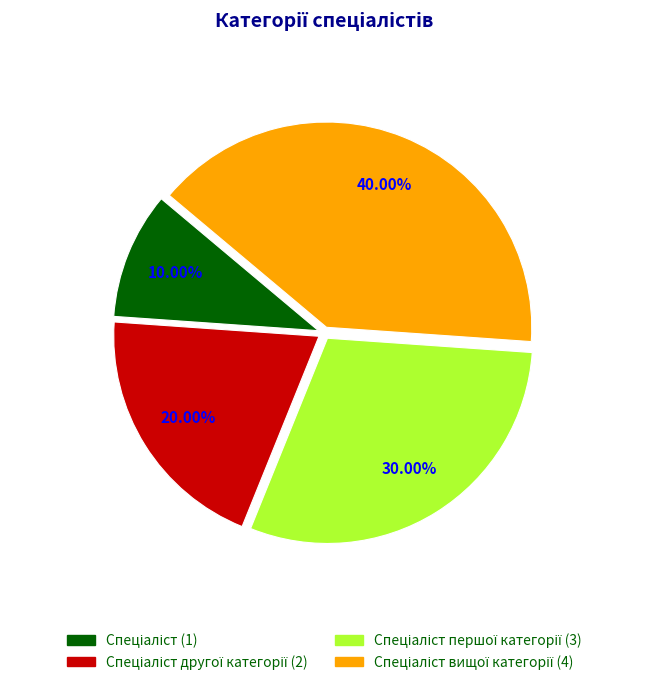

Is there a majority slice in this chart?

No